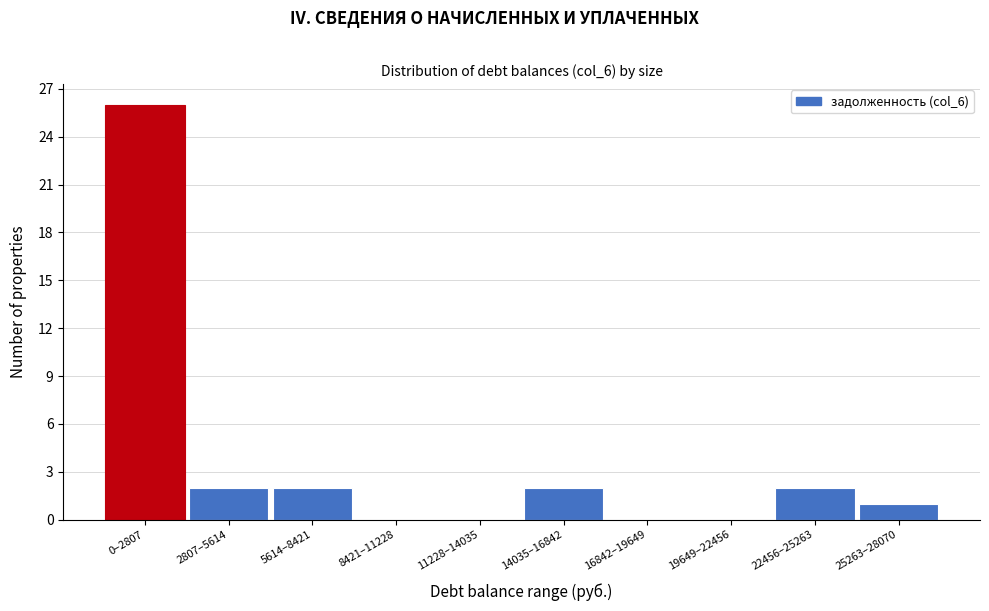

Reading right to left, what are all the values shown in this chart?

25263–28070=1	22456–25263=2	19649–22456=0	16842–19649=0	14035–16842=2	11228–14035=0	8421–11228=0	5614–8421=2	2807–5614=2	0–2807=26